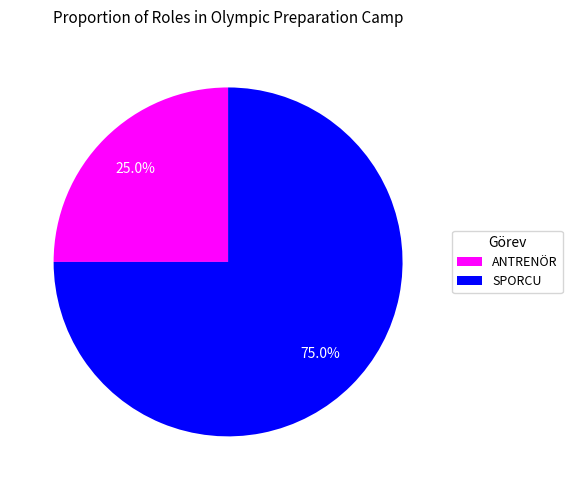

To the nearest percent, what is the average slice percentage?

50%